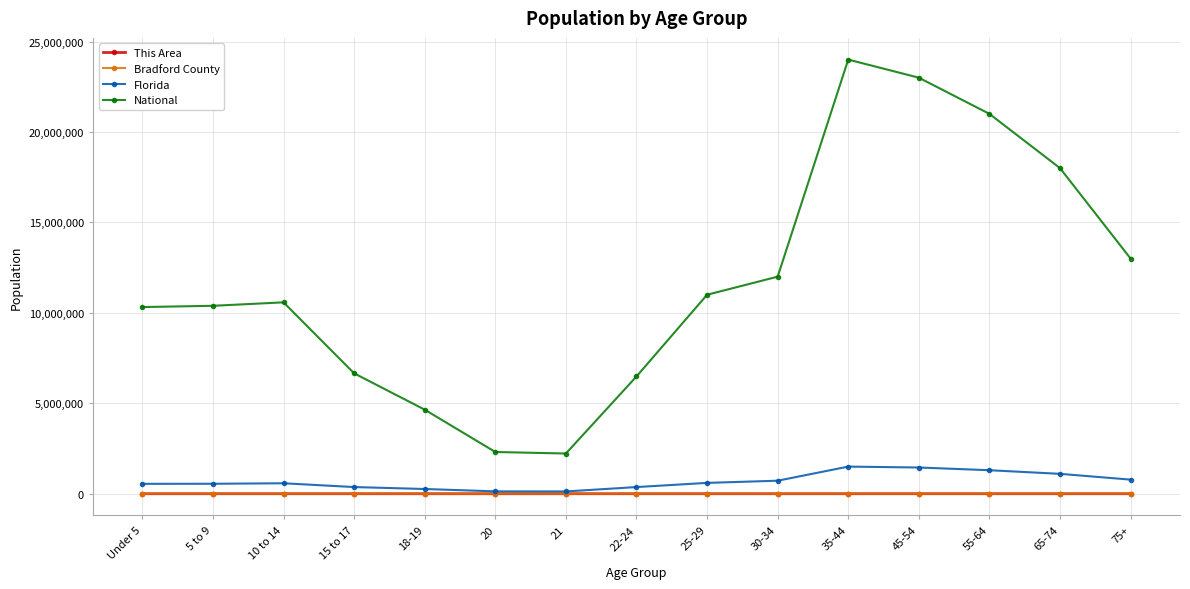

Which series has the widest spread of values?

National